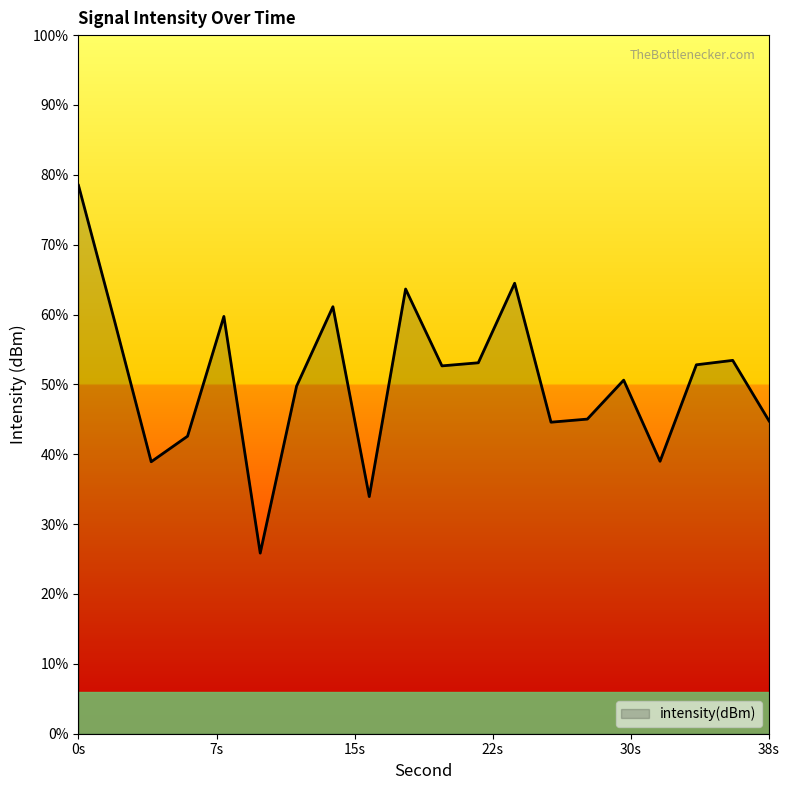

What is the change in value from 24 to 26?

-11.9